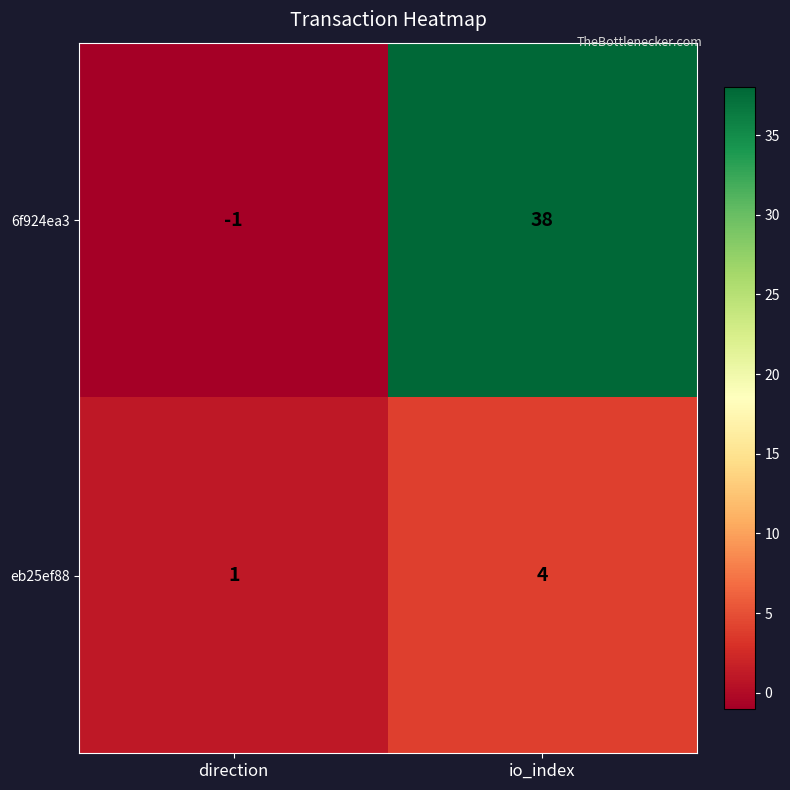

Reading left to right, what are all the values shown in this chart?

6f924ea3: -1	38
eb25ef88: 1	4